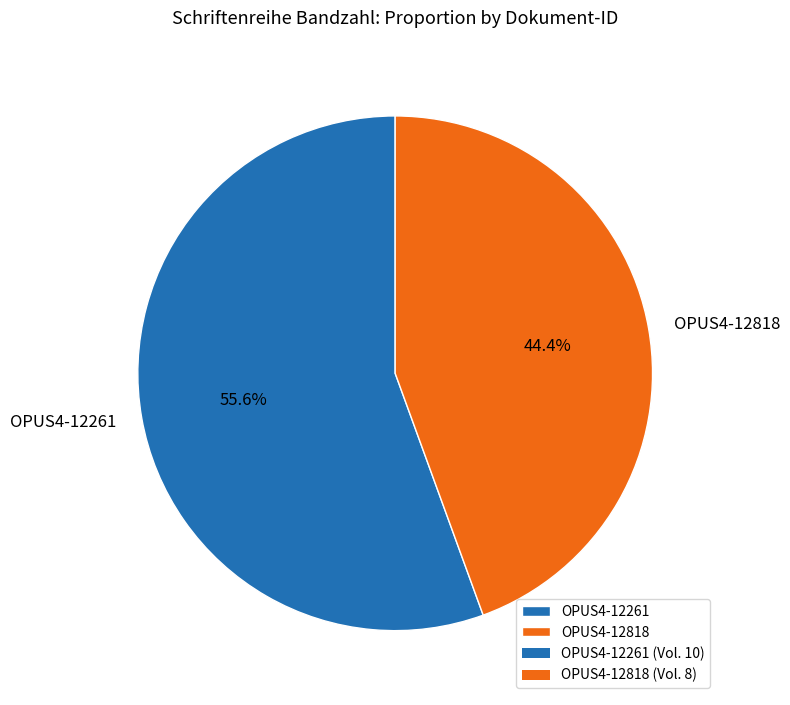

How many slices are in this pie chart?

2